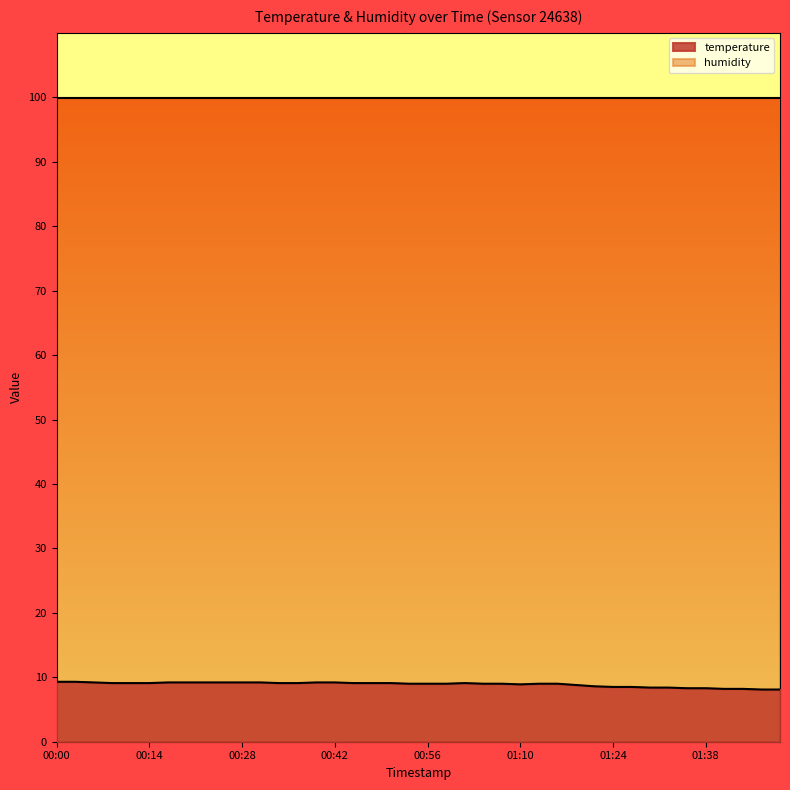

What is the change in value from 00:39 to 01:49?

-1.1